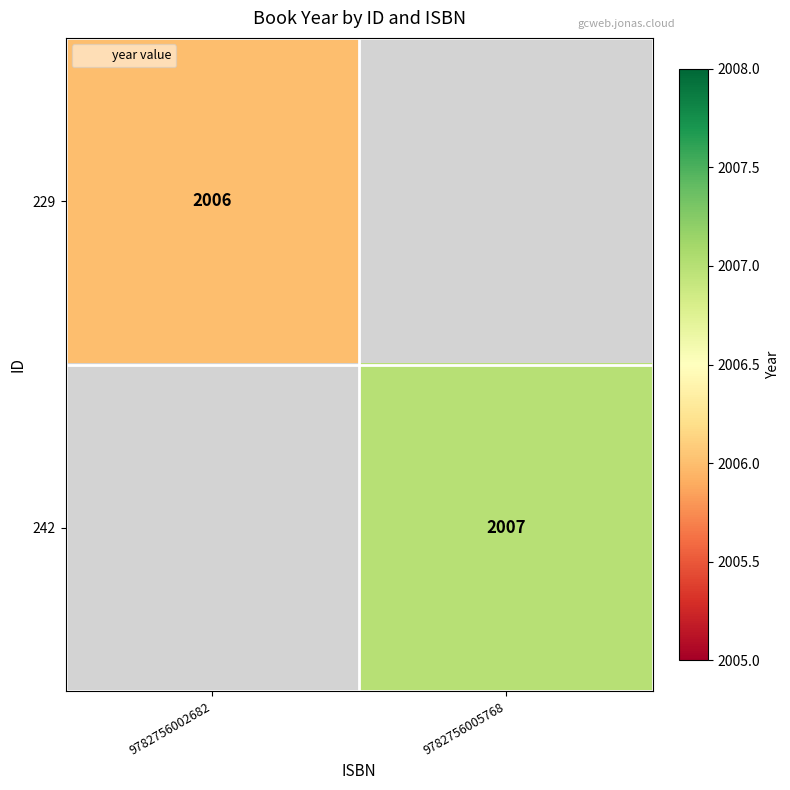

Is it true that 229 equals 2006 at 9782756002682?

True